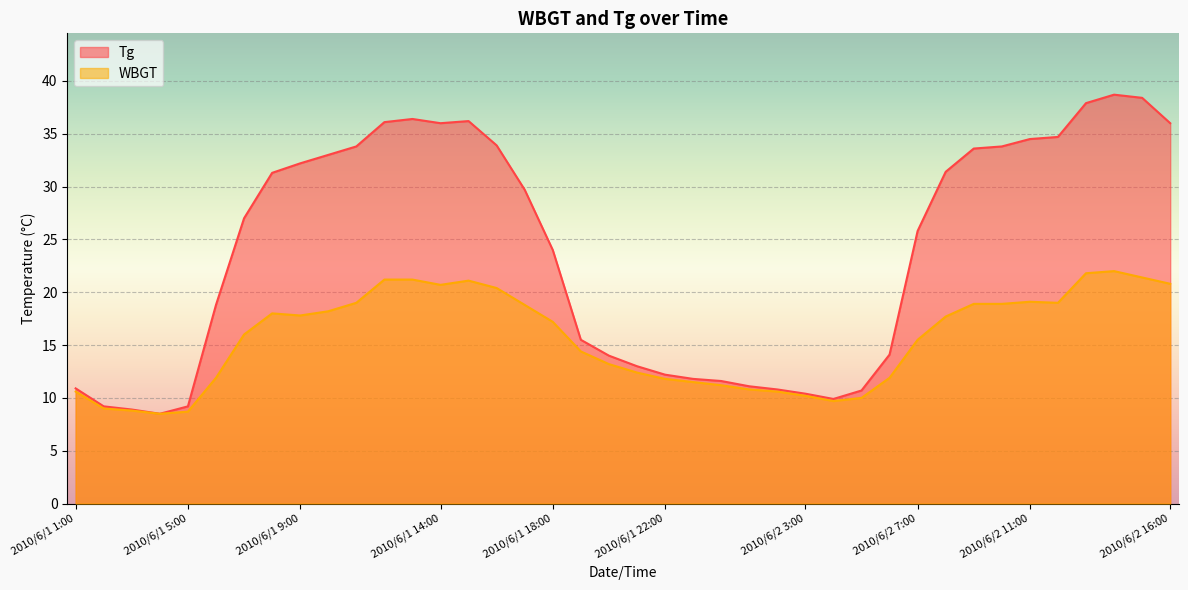

Where does the Tg series first go above 27?

2010/6/1 8:00